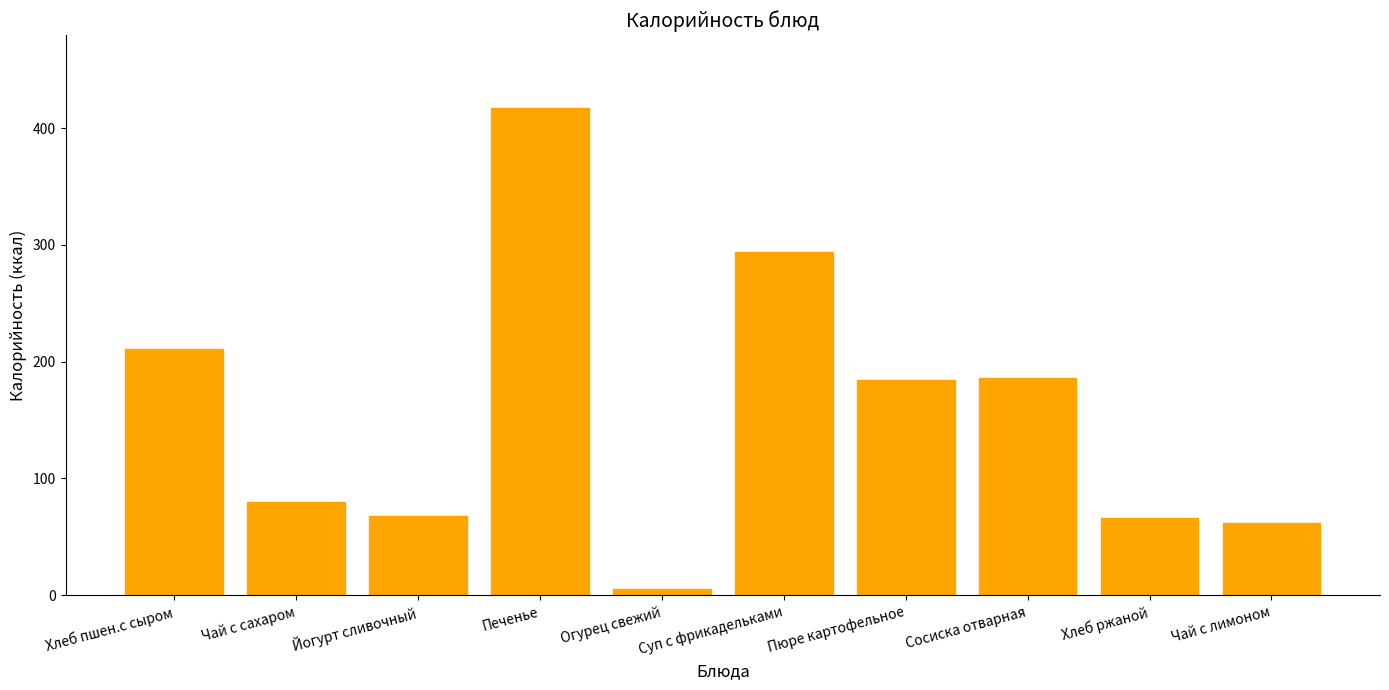

What is the sum of the values at Хлеб пшен.с сыром and Суп с фрикадельками?

505